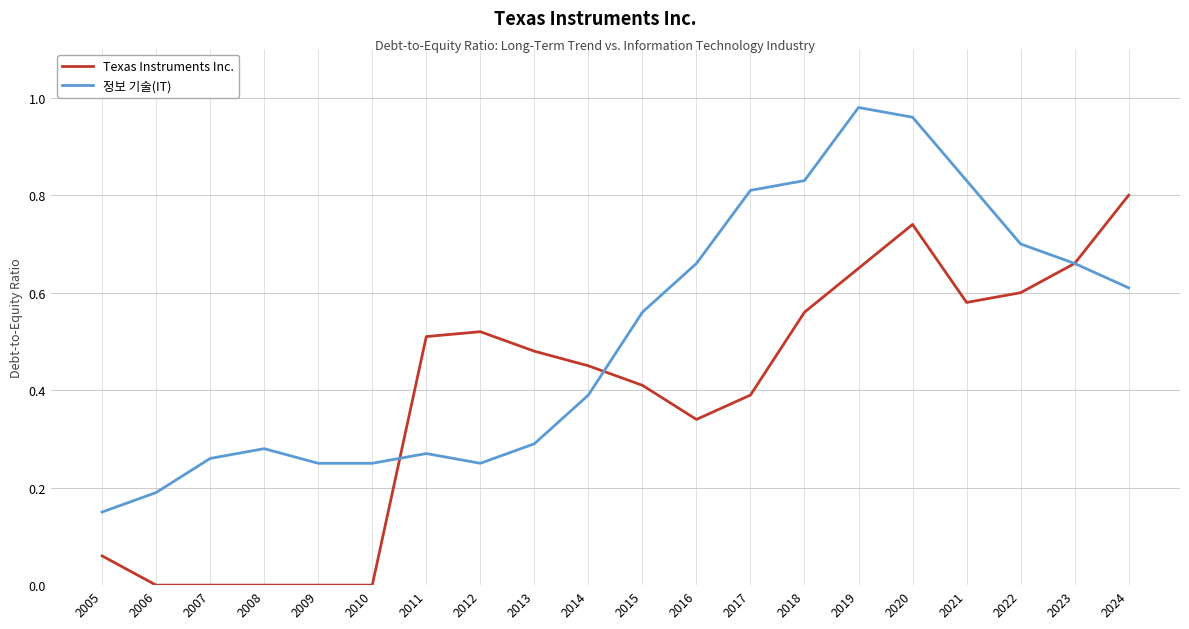

List the series in order of their peak value, highest first.

정보 기술(IT), Texas Instruments Inc.